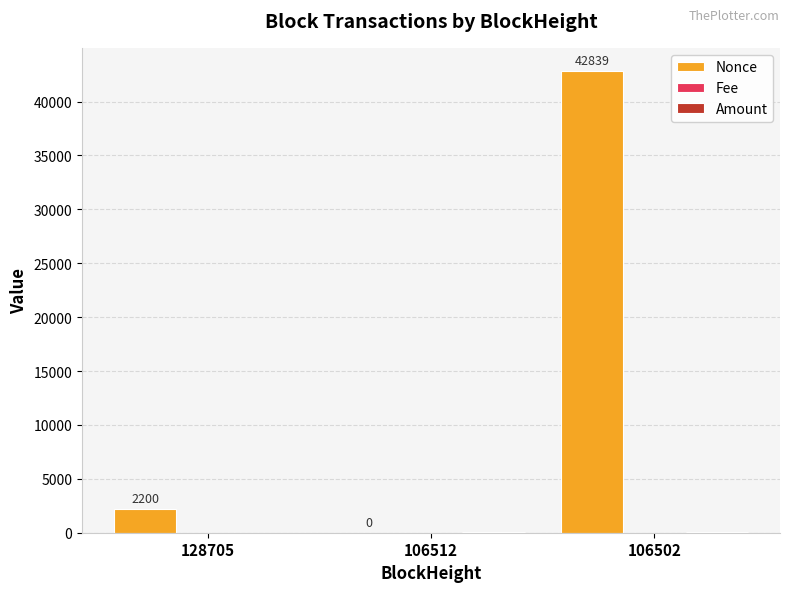

The value of Nonce at 106502 is 61387.6. True or false?

False